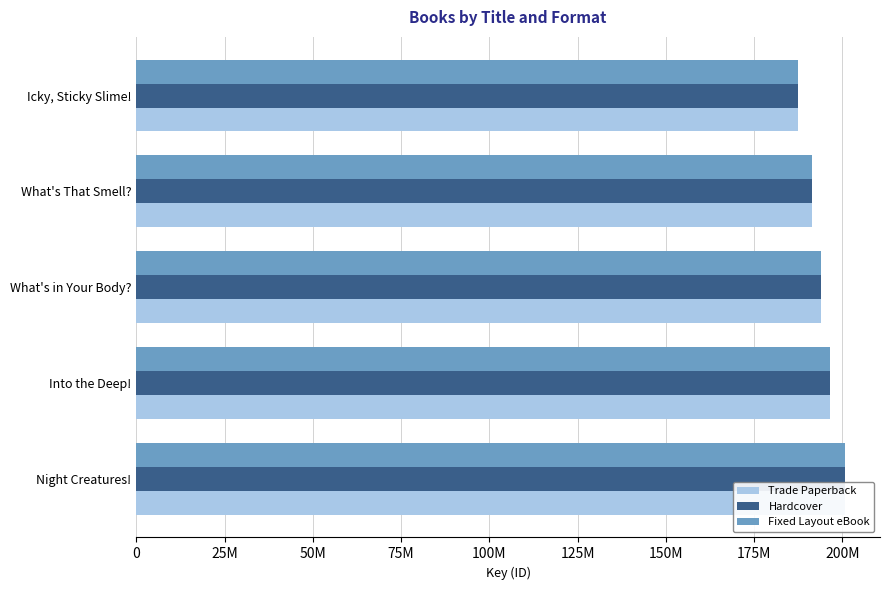

Between Into the Deep! and Icky, Sticky Slime!, which series saw the biggest shift?

Trade Paperback